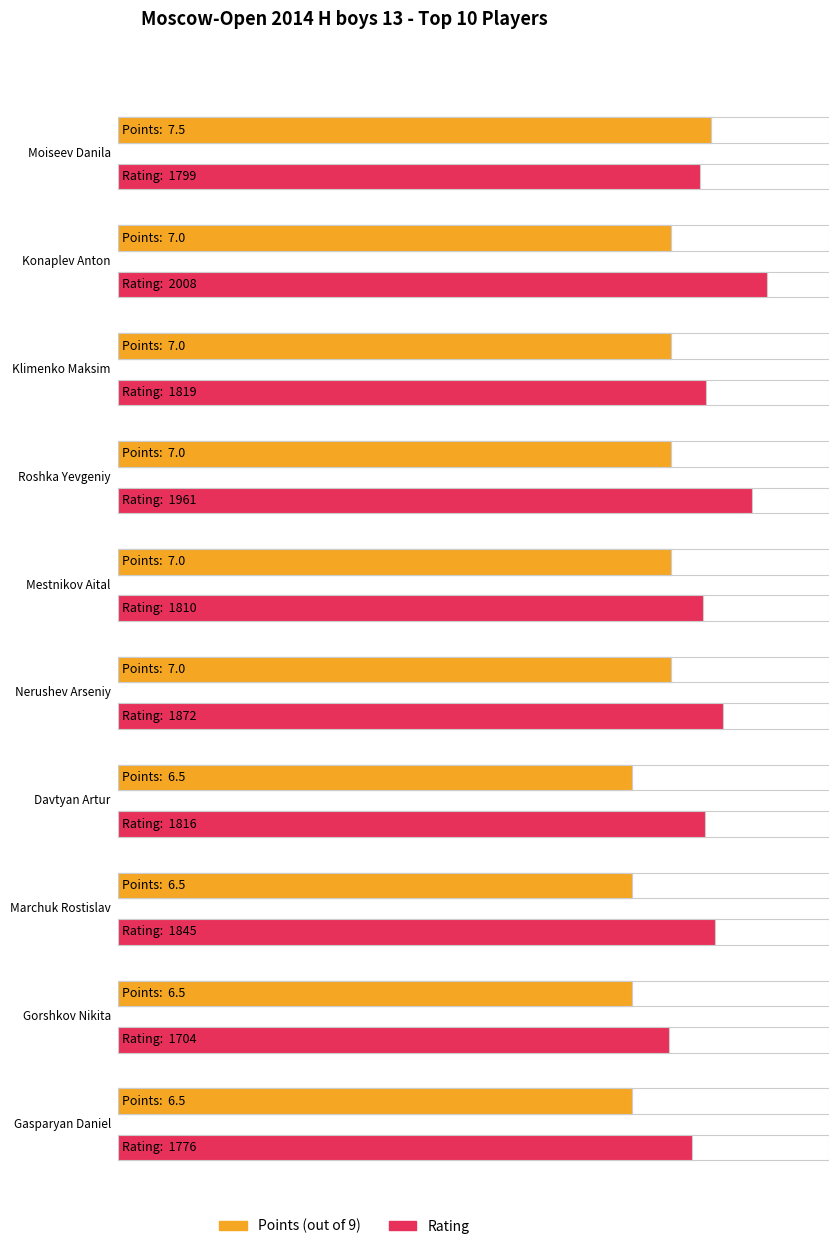

Which has a higher value, Konaplev Anton or Moiseev Danila?

Moiseev Danila